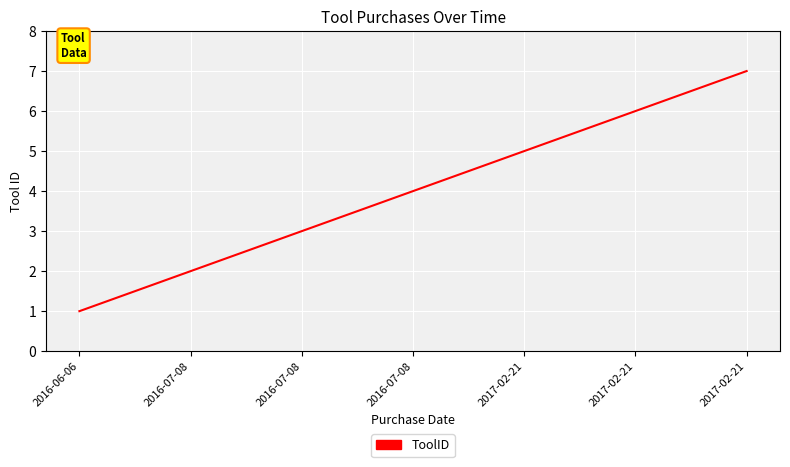

Read the value at 2016-07-08.

4